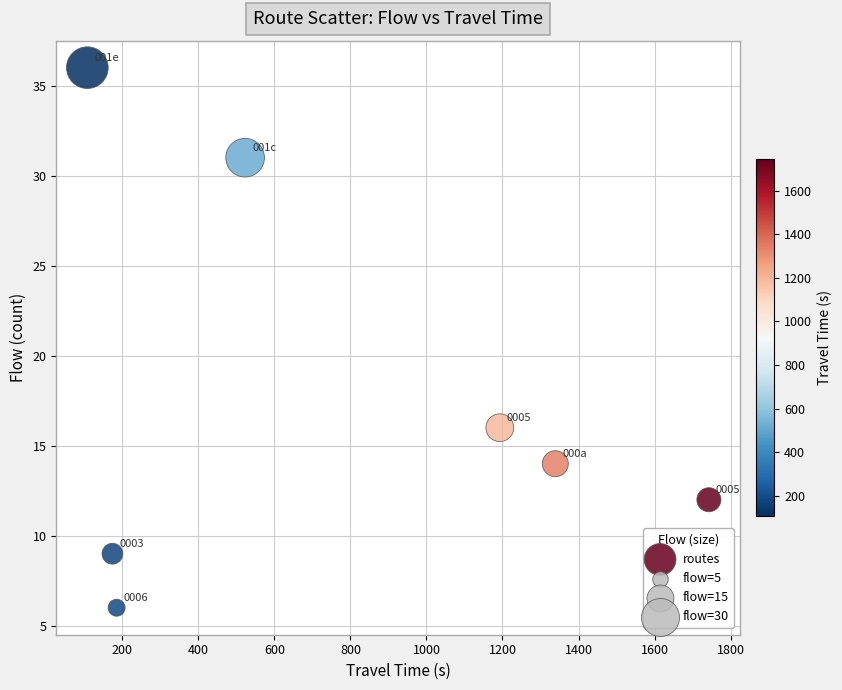

What Y value in the scatter plot is closest to 21?

16